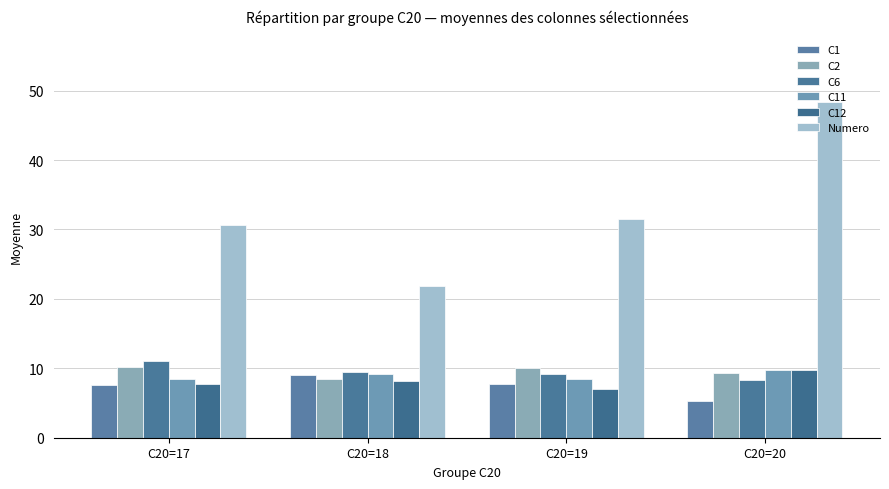

Is the value of C11 at C20=18 greater than the value of Numero at C20=18?

No